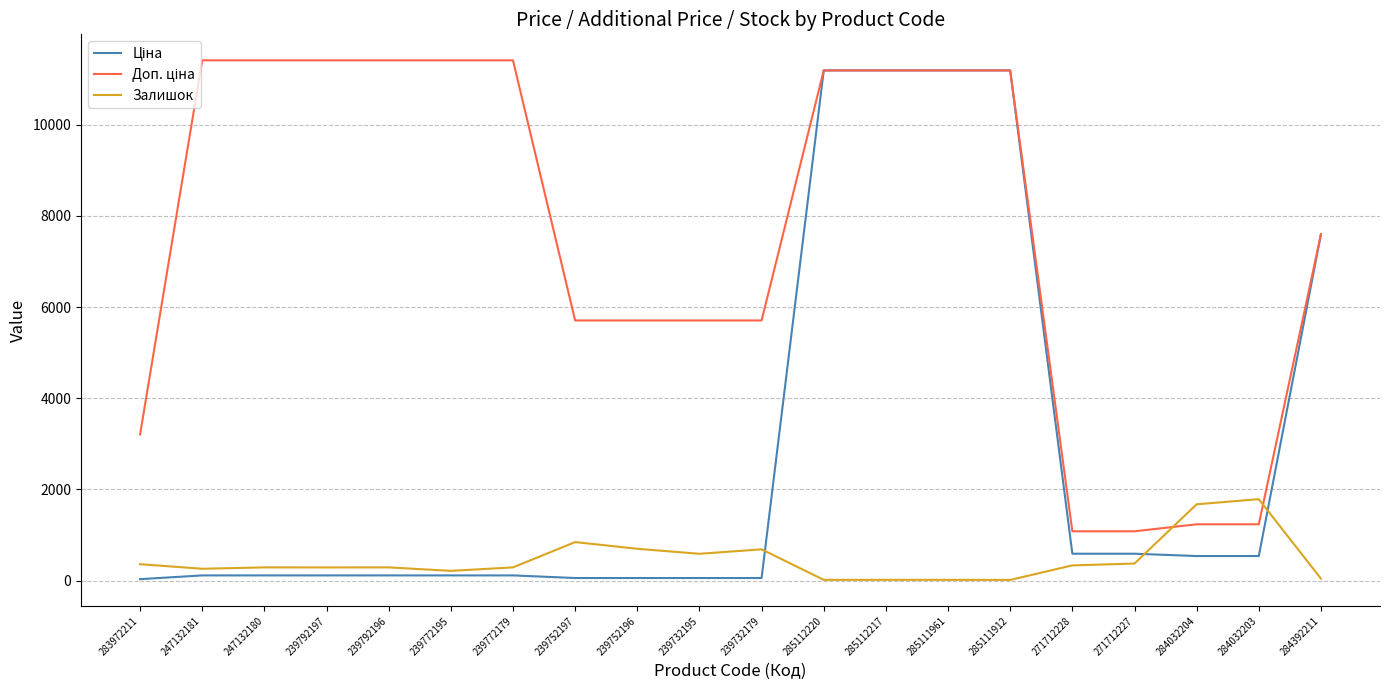

What position from the left is 285111912?

15